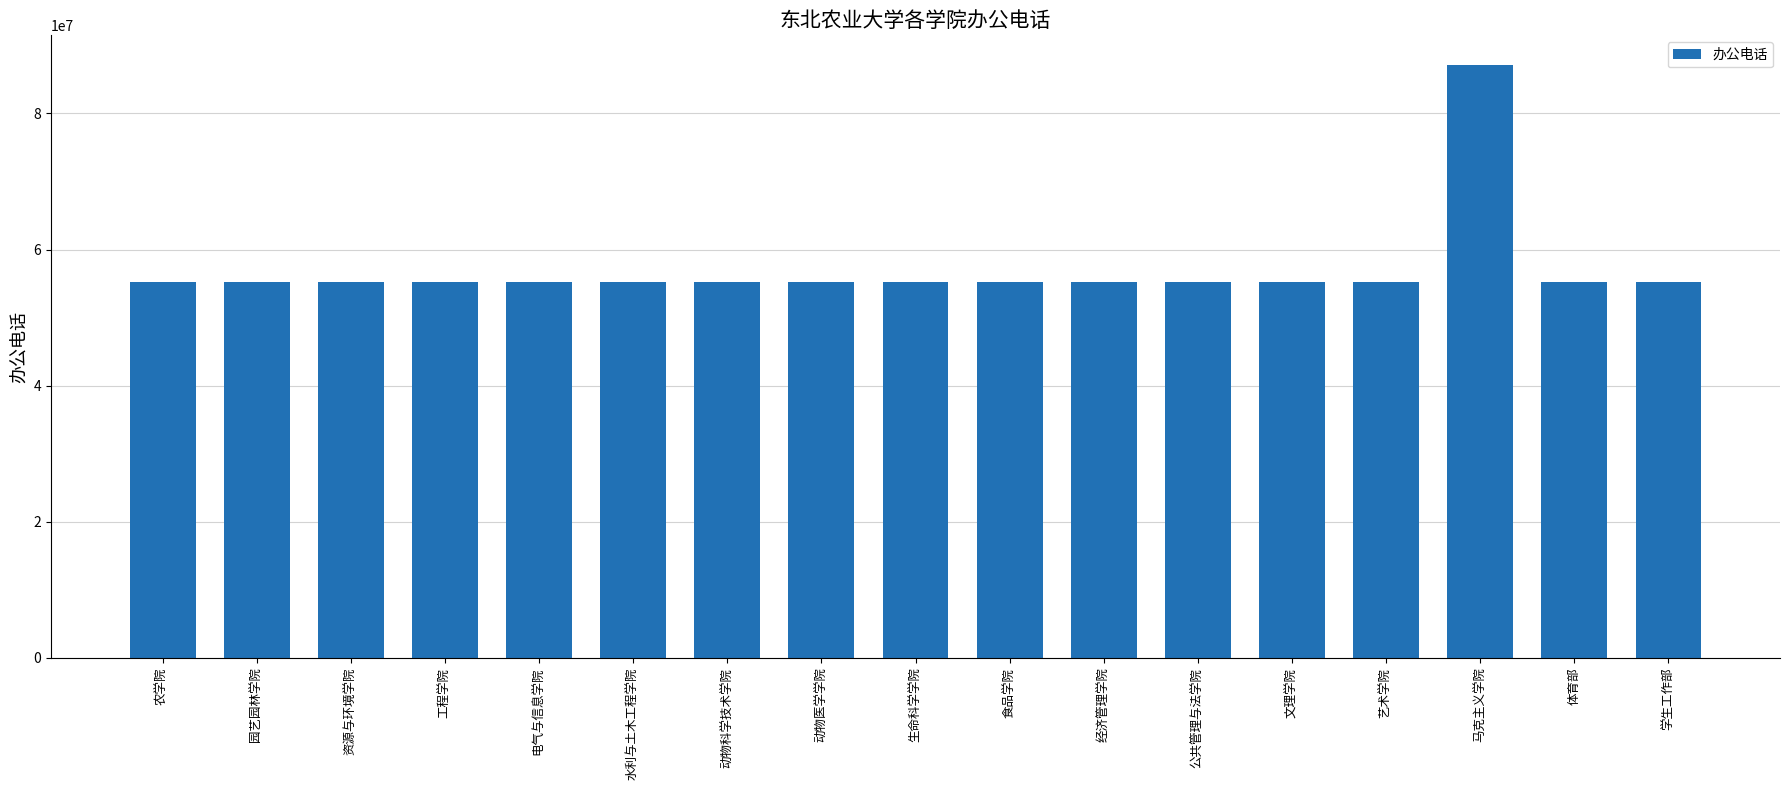

Approximately how many times larger is the value at 生命科学学院 compared to 动物科学技术学院?

1.0